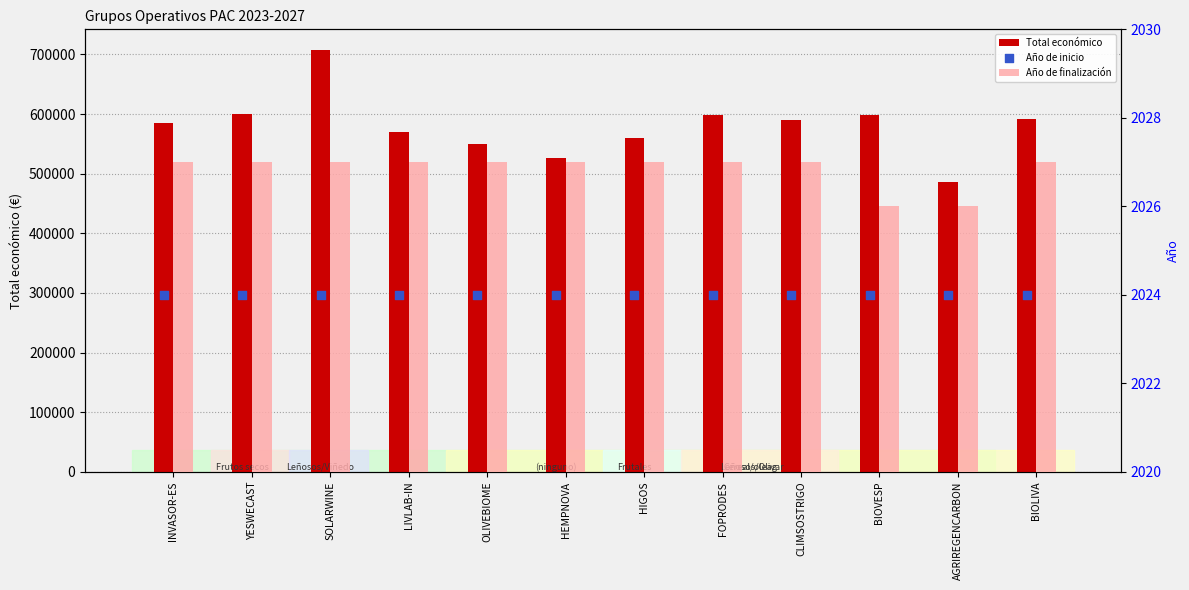

At which category is the sum across all series the highest?

SOLARWINE